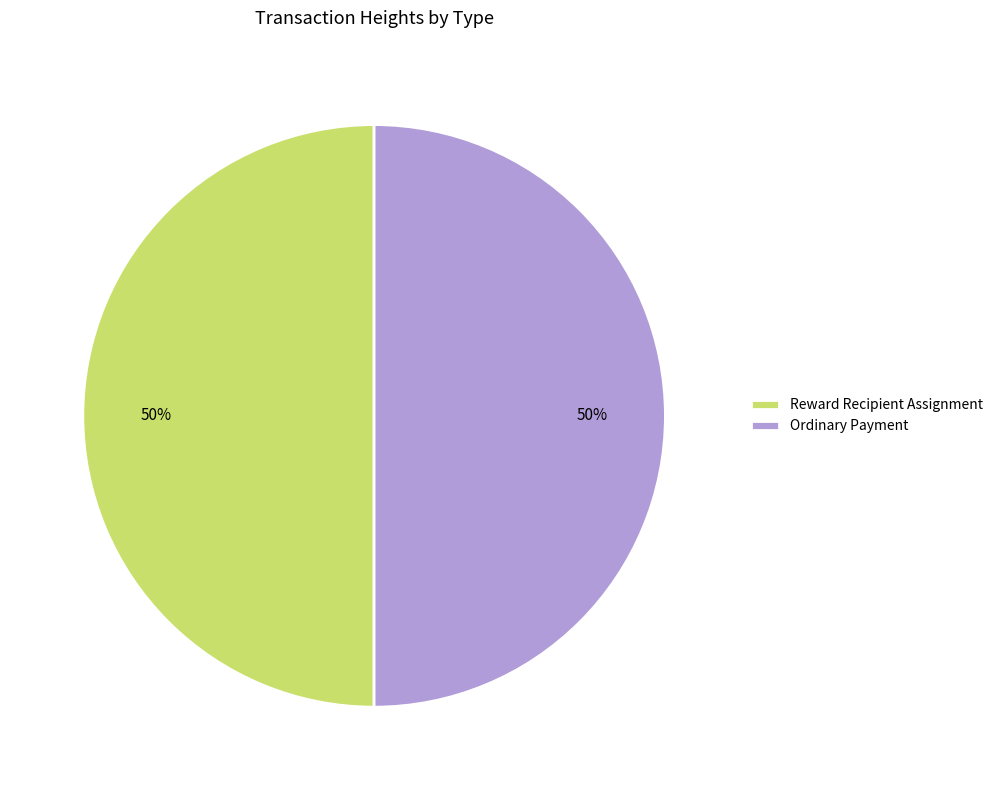

Do Reward Recipient Assignment and Ordinary Payment together represent more than half of the pie?

Yes